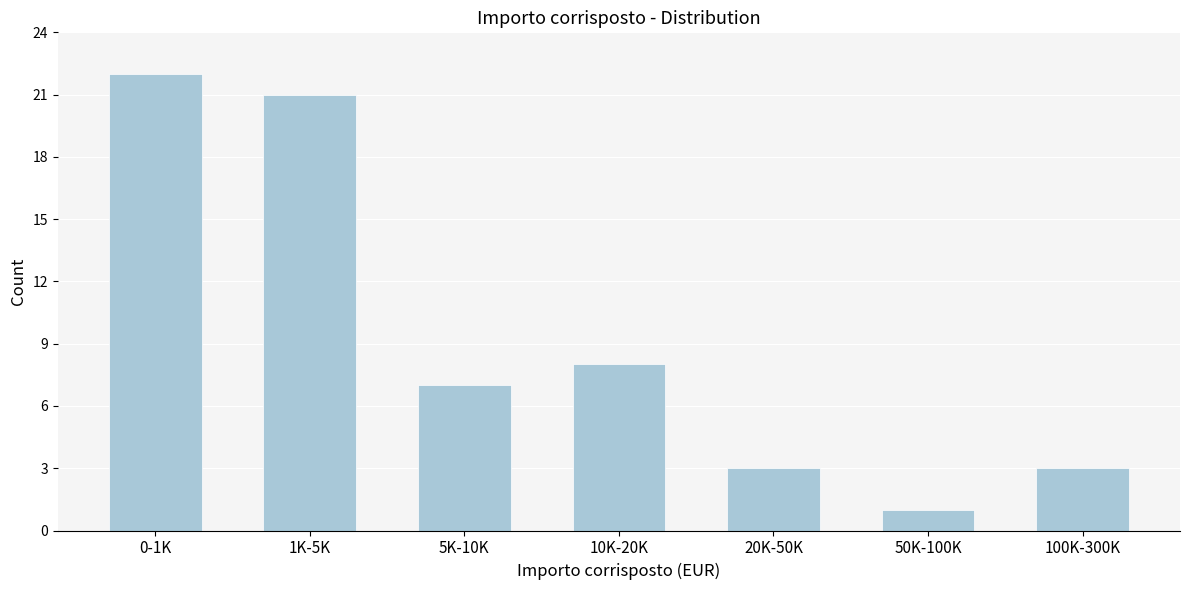

Reading left to right, what are all the values shown in this chart?

0-1K=22	1K-5K=21	5K-10K=7	10K-20K=8	20K-50K=3	50K-100K=1	100K-300K=3